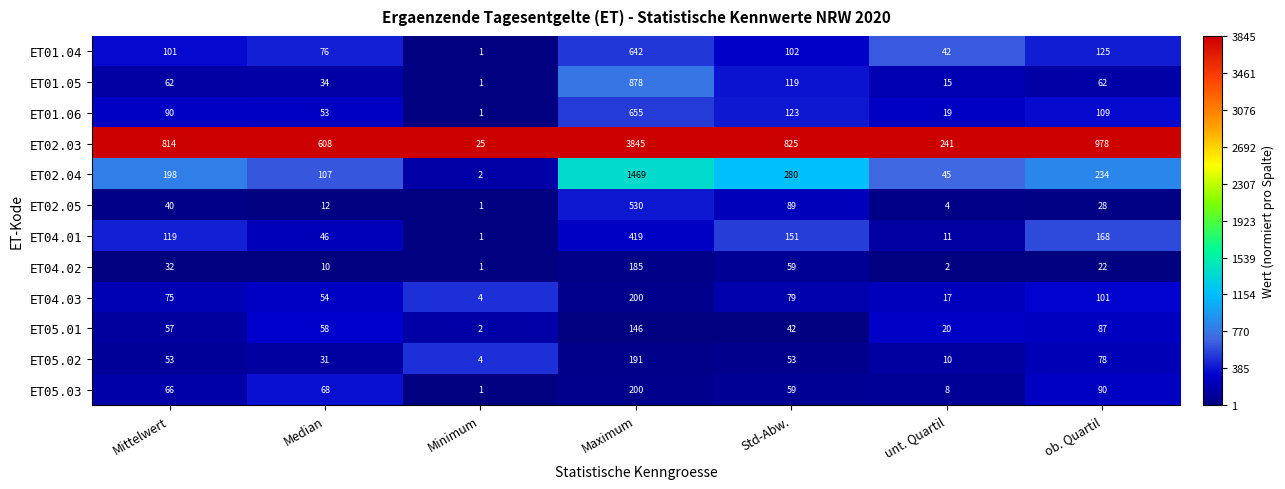

How many series are shown in this chart?

12